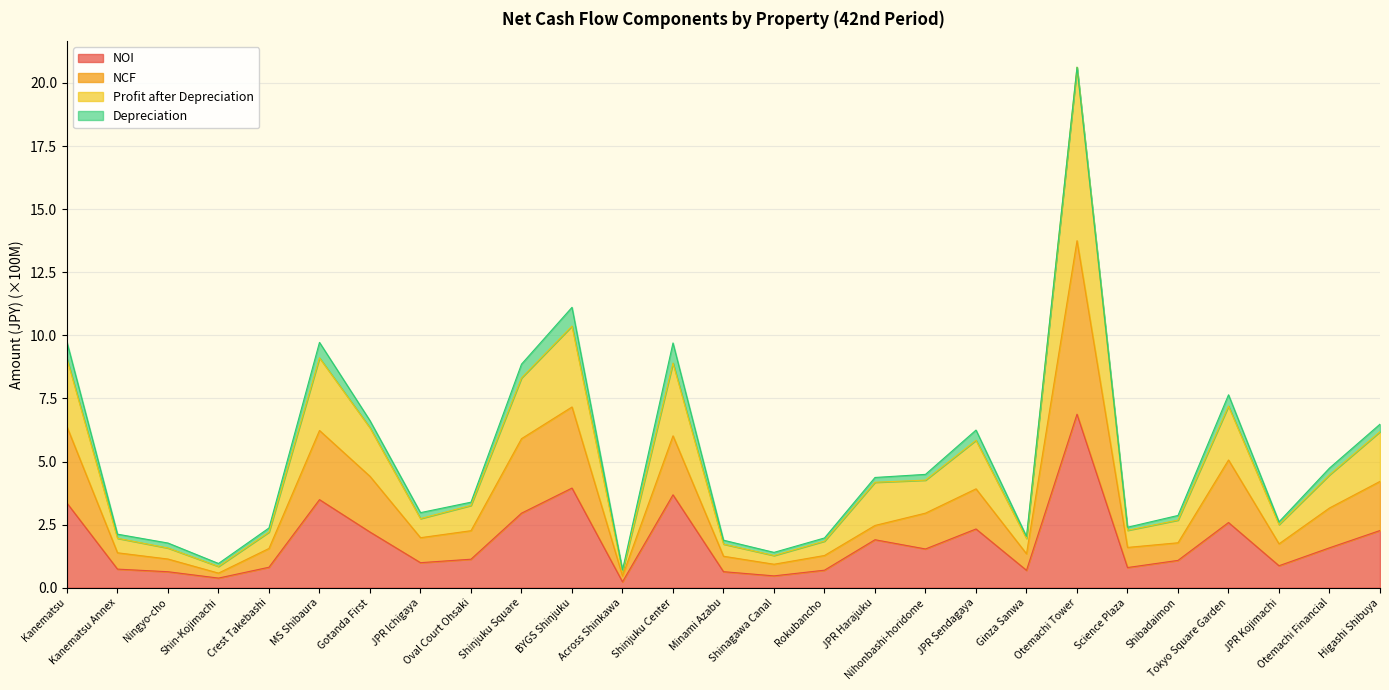

Does the chart have visible grid lines?

Yes